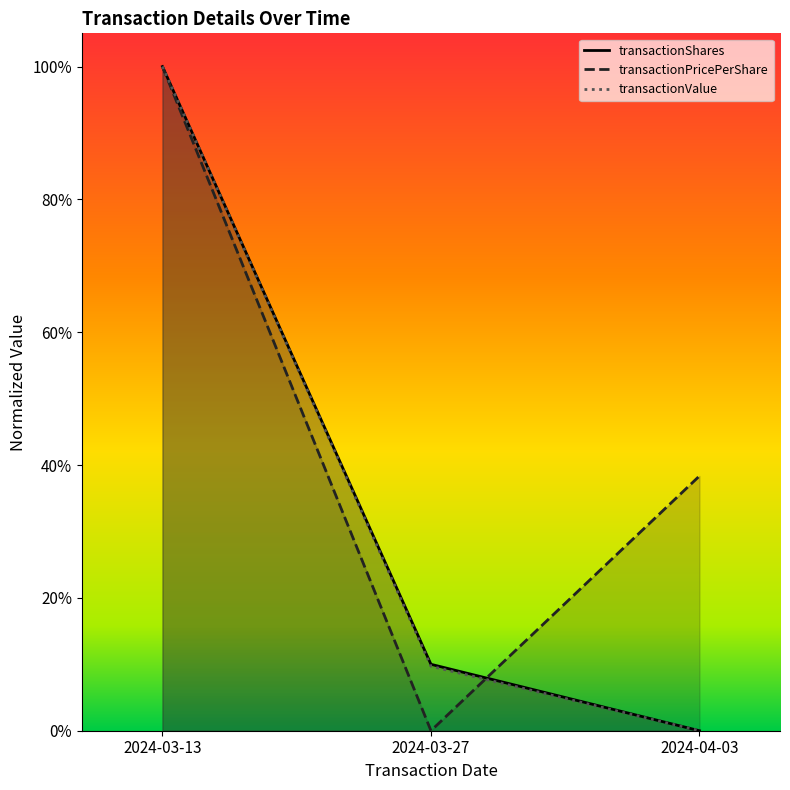

Read the transactionPricePerShare value at 2024-03-13.

1.0